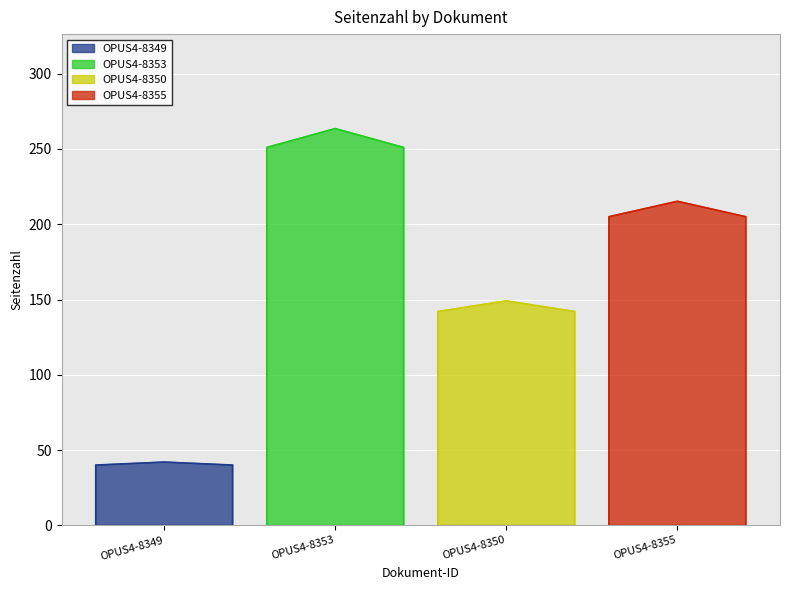

Count the values in the range 142 to 251.

3